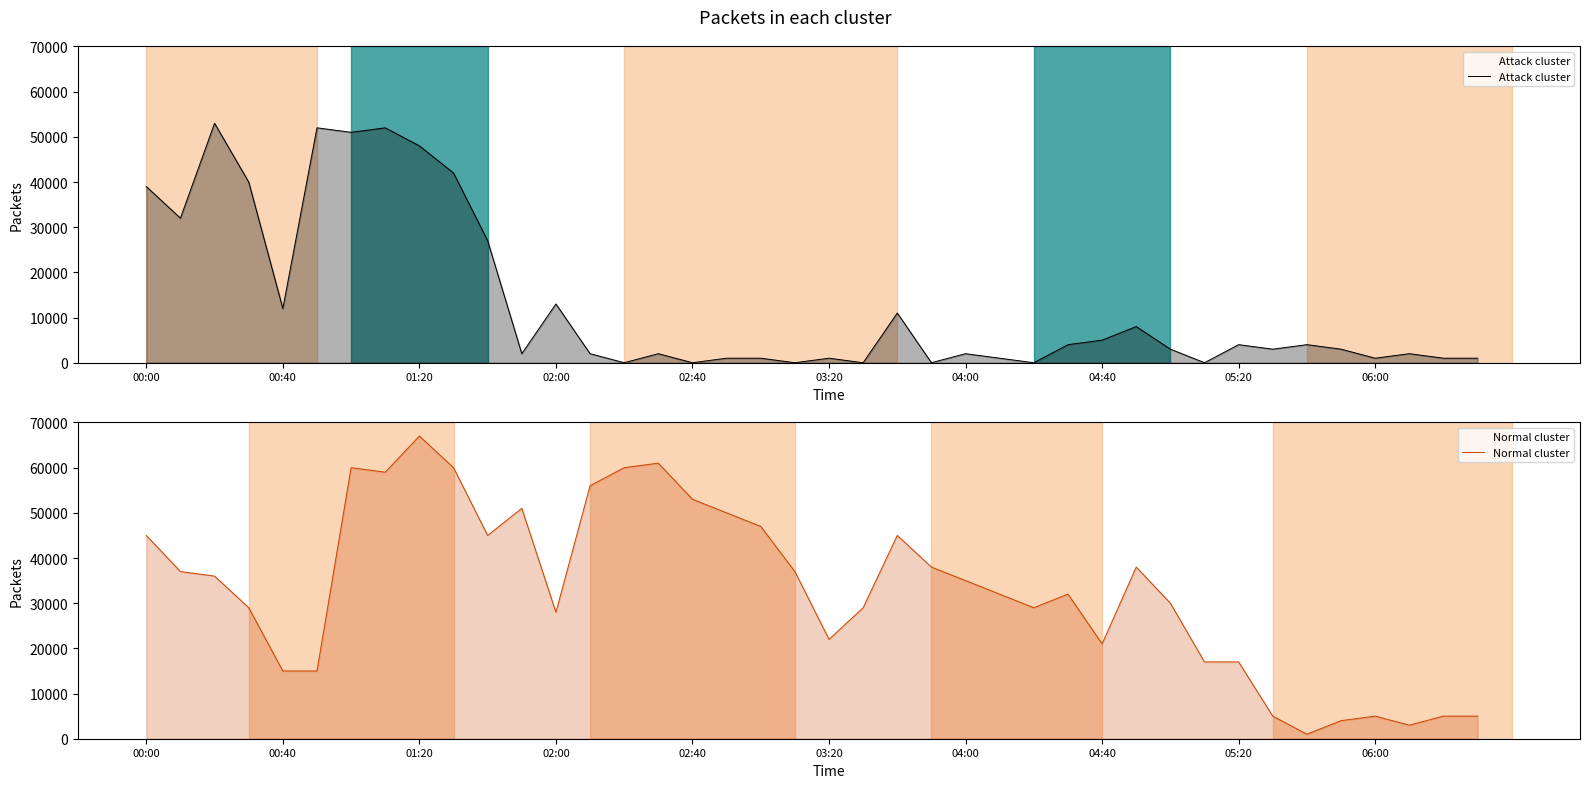

Reading right to left, transcribe all the data shown in this chart.

Attack cluster: 1000	1000	2000	1000	3000	4000	3000	4000	0	3000	8000	5000	4000	0	1000	2000	0	11000	0	1000	0	1000	1000	0	2000	0	2000	13000	2000	27000	42000	48000	52000	51000	52000	12000	40000	53000	32000	39000
Normal cluster: 5000	5000	3000	5000	4000	1000	5000	17000	17000	30000	38000	21000	32000	29000	32000	35000	38000	45000	29000	22000	37000	47000	50000	53000	61000	60000	56000	28000	51000	45000	60000	67000	59000	60000	15000	15000	29000	36000	37000	45000